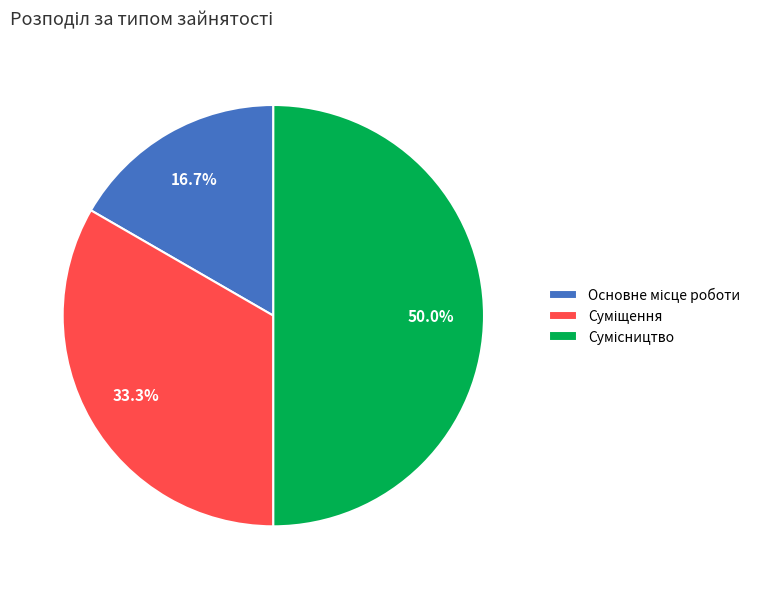

Which slice is the largest?

Сумісництво